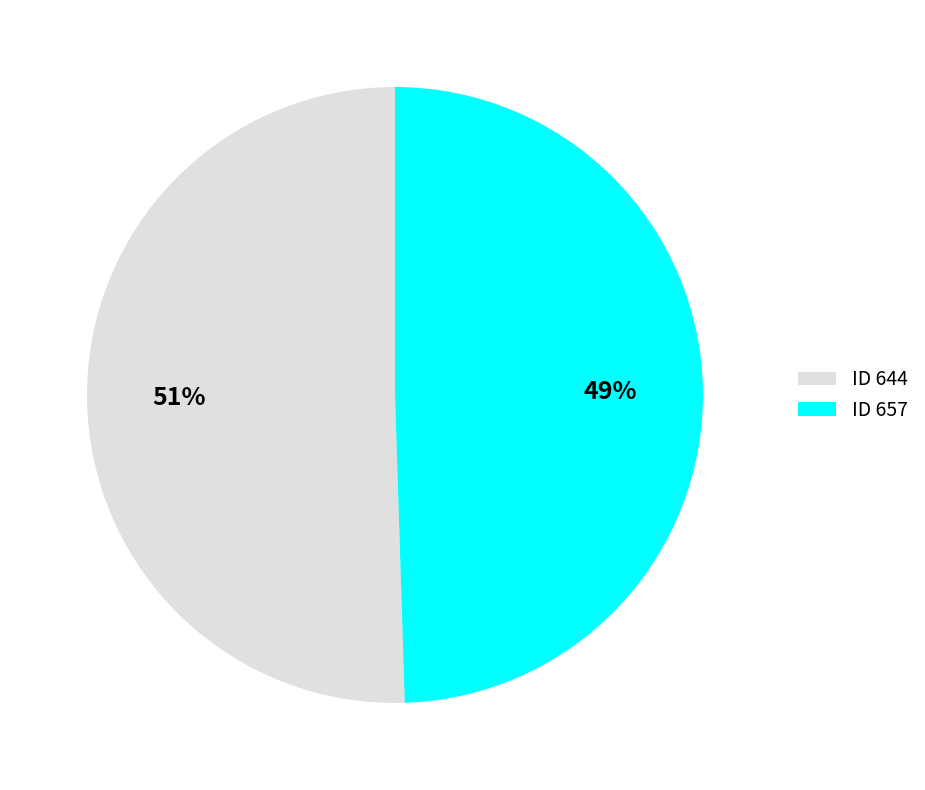

To the nearest percent, what is the average slice percentage?

50%